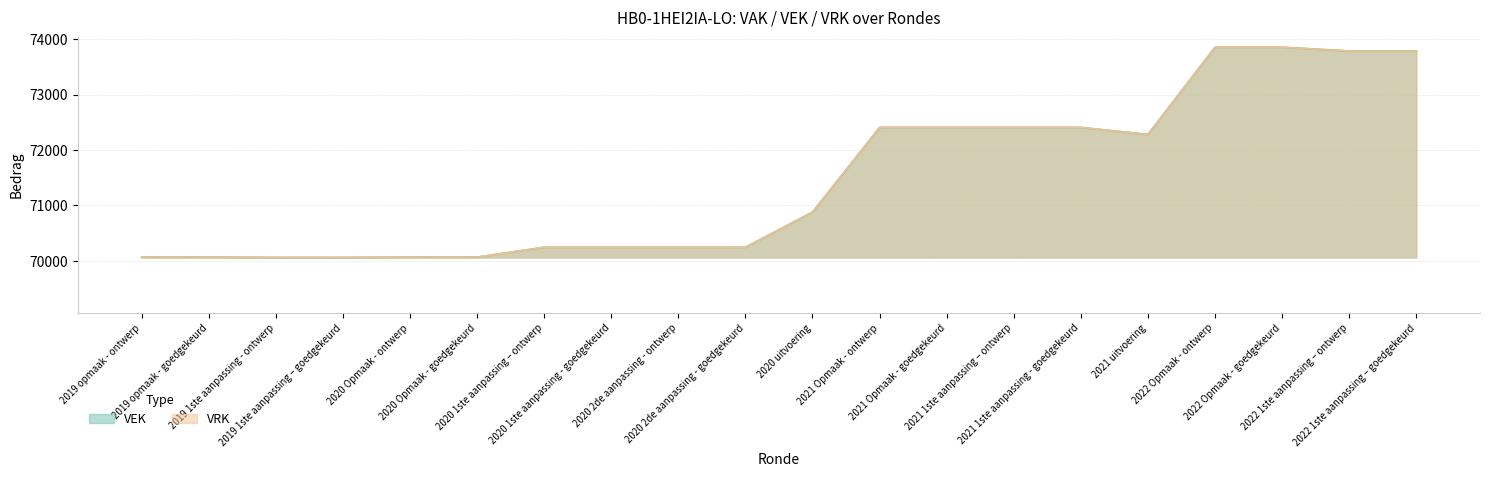

List the labels in order of value, largest first.

2022 Opmaak - ontwerp, 2022 Opmaak - goedgekeurd, 2022 1ste aanpassing – ontwerp, 2022 1ste aanpassing – goedgekeurd, 2021 Opmaak - ontwerp, 2021 Opmaak - goedgekeurd, 2021 1ste aanpassing – ontwerp, 2021 1ste aanpassing - goedgekeurd, 2021 uitvoering, 2020 uitvoering, 2020 1ste aanpassing – ontwerp, 2020 1ste aanpassing - goedgekeurd, 2020 2de aanpassing - ontwerp, 2020 2de aanpassing - goedgekeurd, 2019 opmaak - ontwerp, 2019 opmaak - goedgekeurd, 2020 Opmaak - ontwerp, 2020 Opmaak - goedgekeurd, 2019 1ste aanpassing - ontwerp, 2019 1ste aanpassing – goedgekeurd